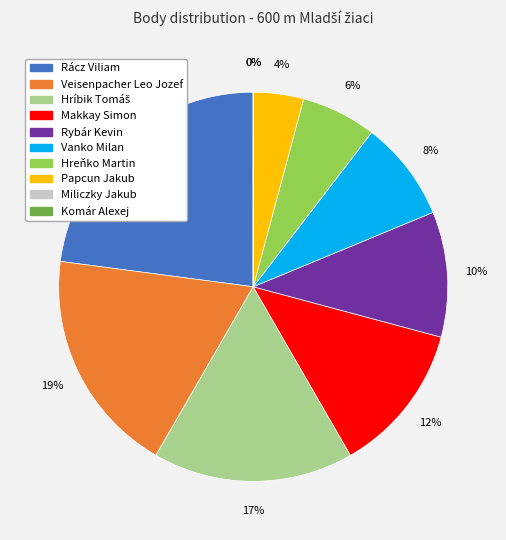

Does any single category account for the majority?

No